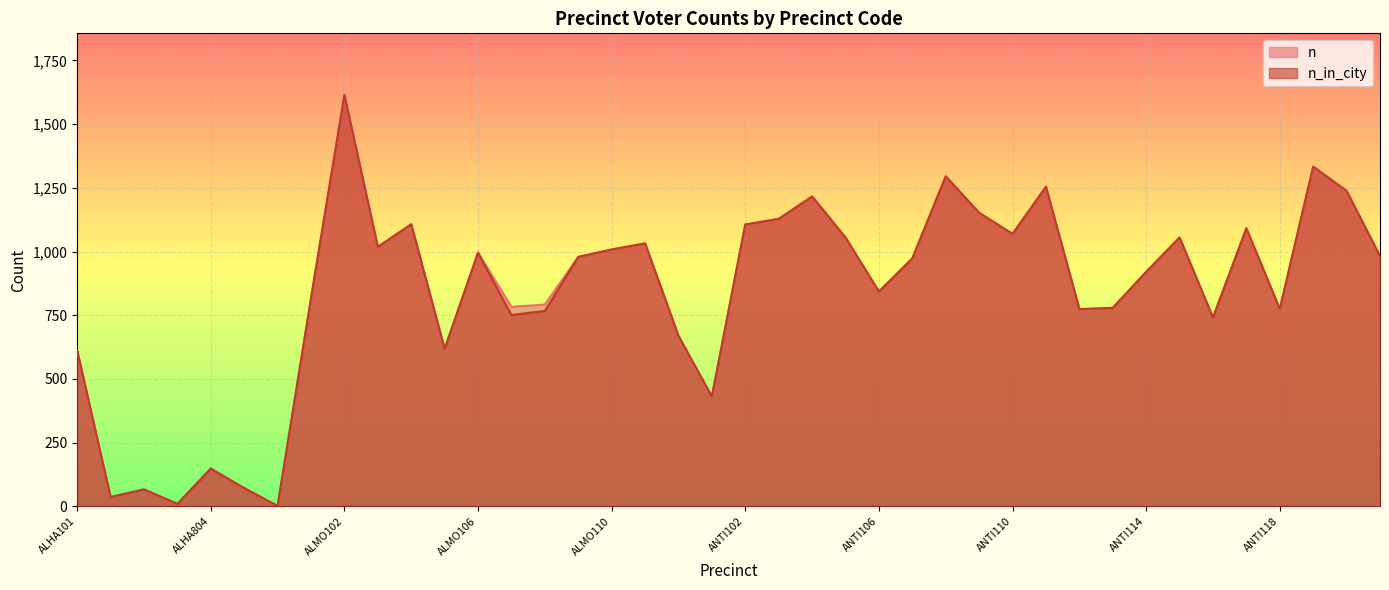

Which category has the highest value across all series?

ALMO102